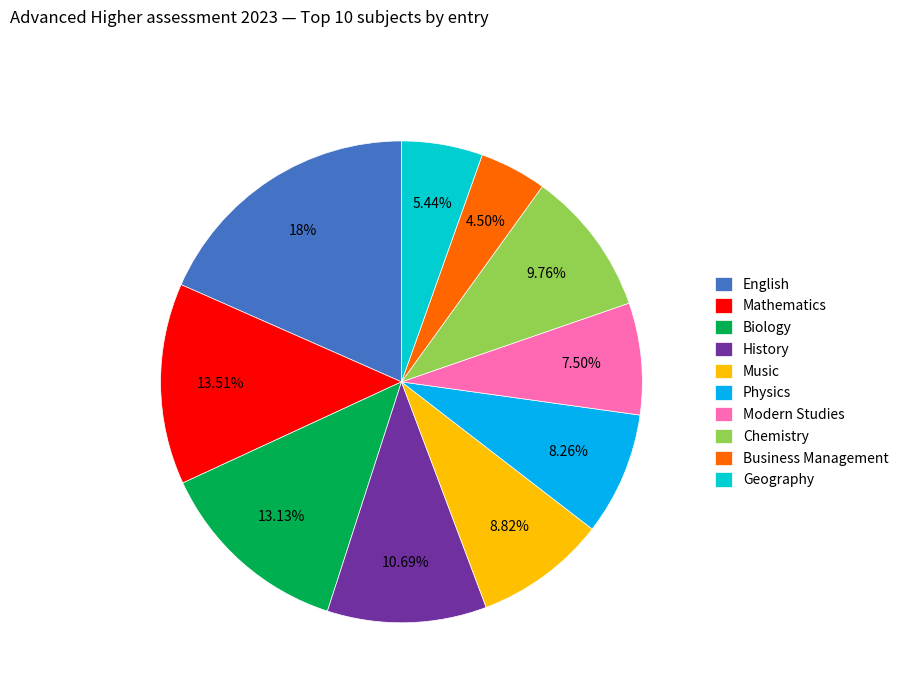

Which category has the smallest portion of the pie?

Business Management